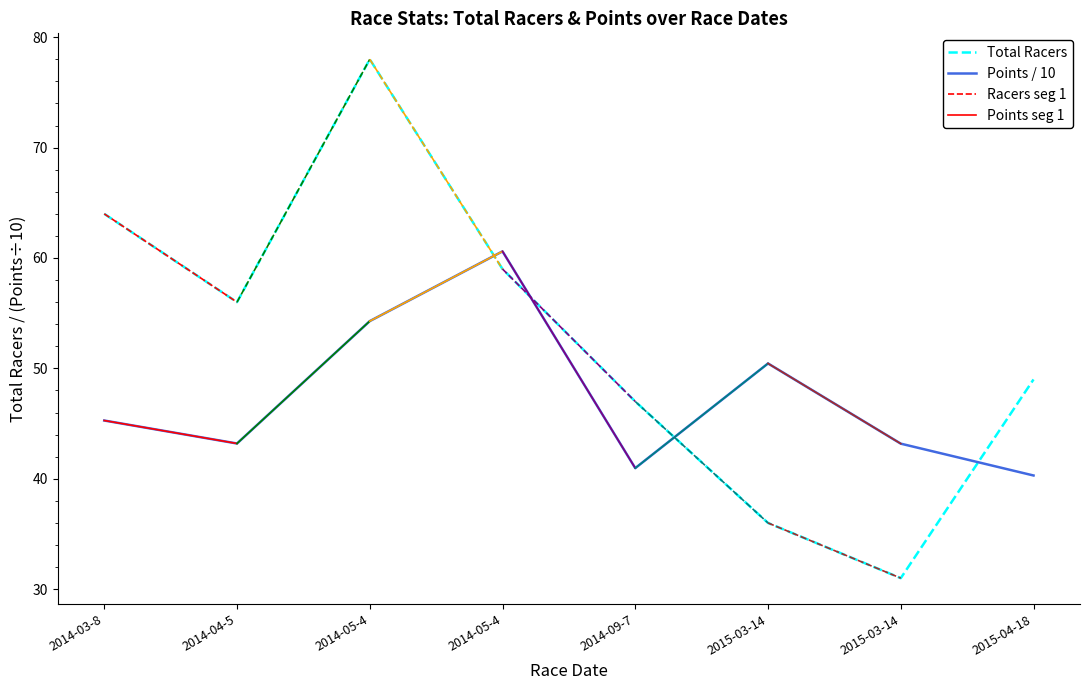

The Points series shows 72.7 at 2015-03-14. True or false?

False